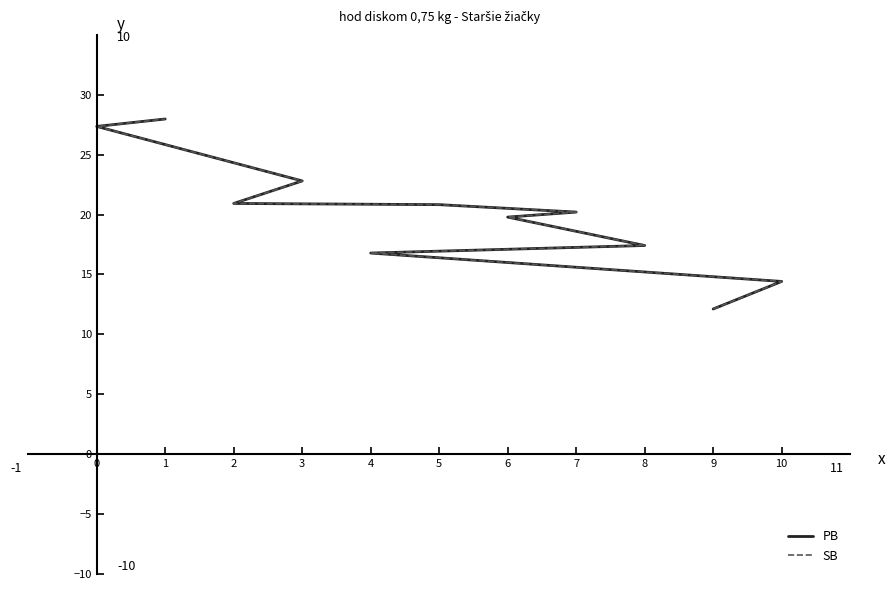

What is the difference between the maximum and second lowest values in the SB series?

13.6